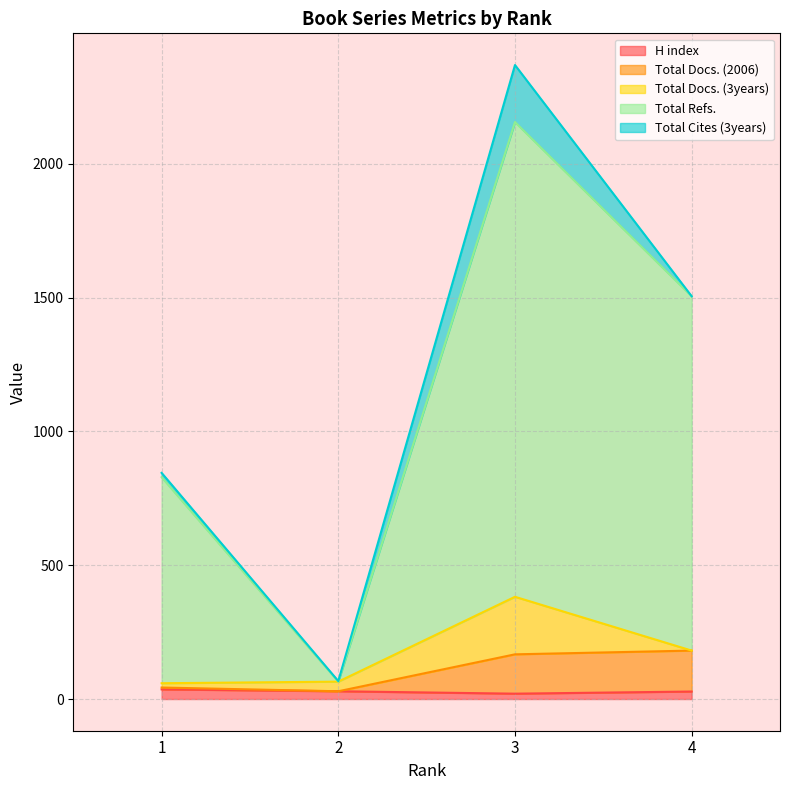

At which label is Total Refs. closest to 1110?

1